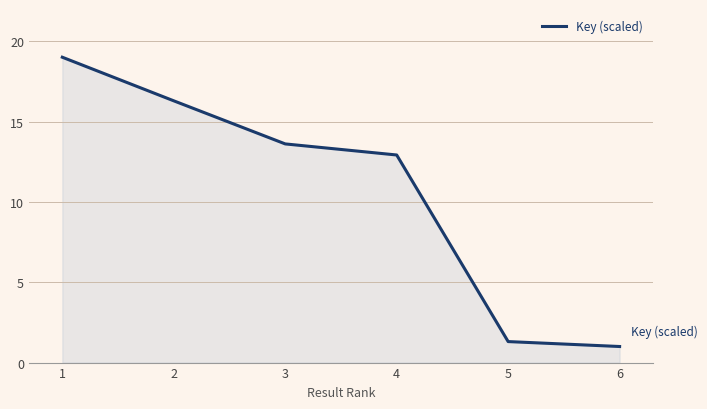

What is the change in value from 2 to 5?

-15.0